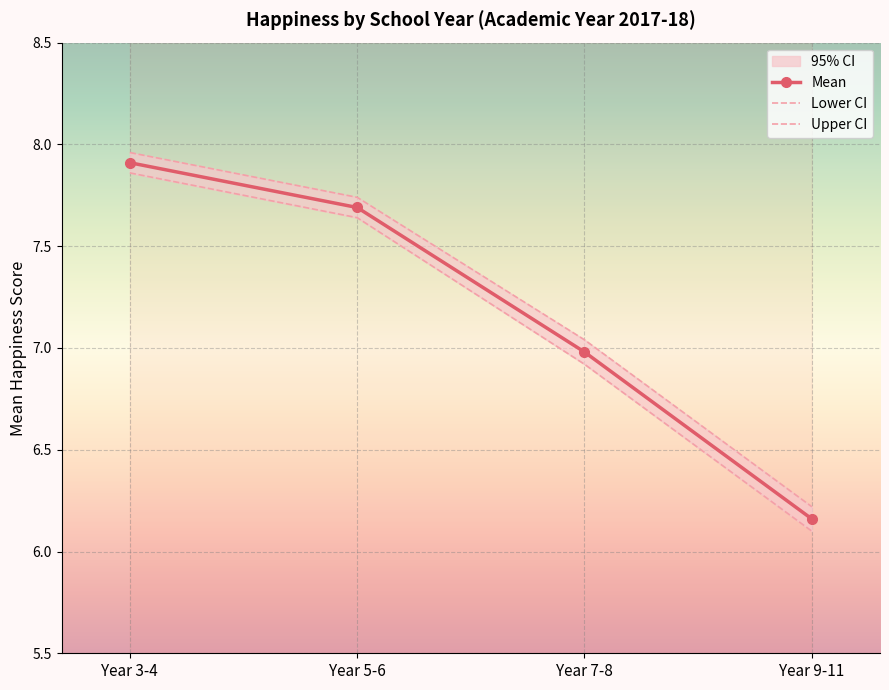

At Year 9-11, list the series in order from smallest to largest.

Lower CI, Mean, Upper CI